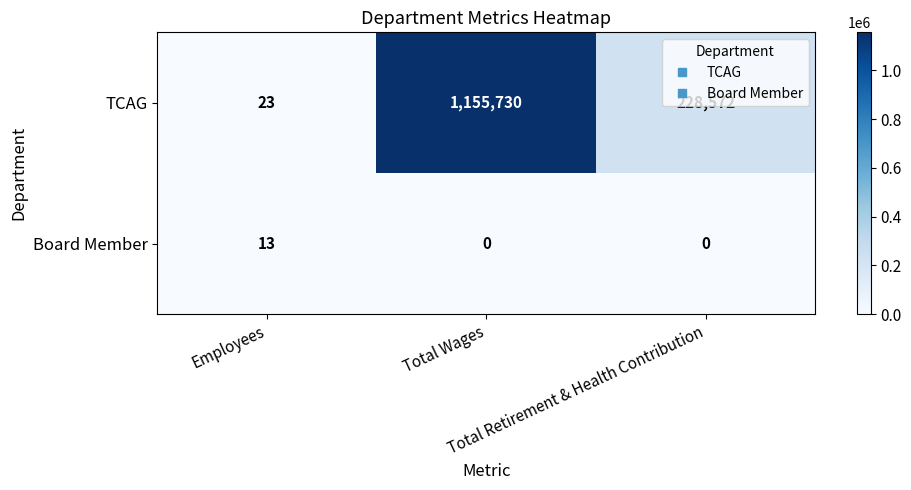

At which category is the sum across all series the highest?

Total Wages